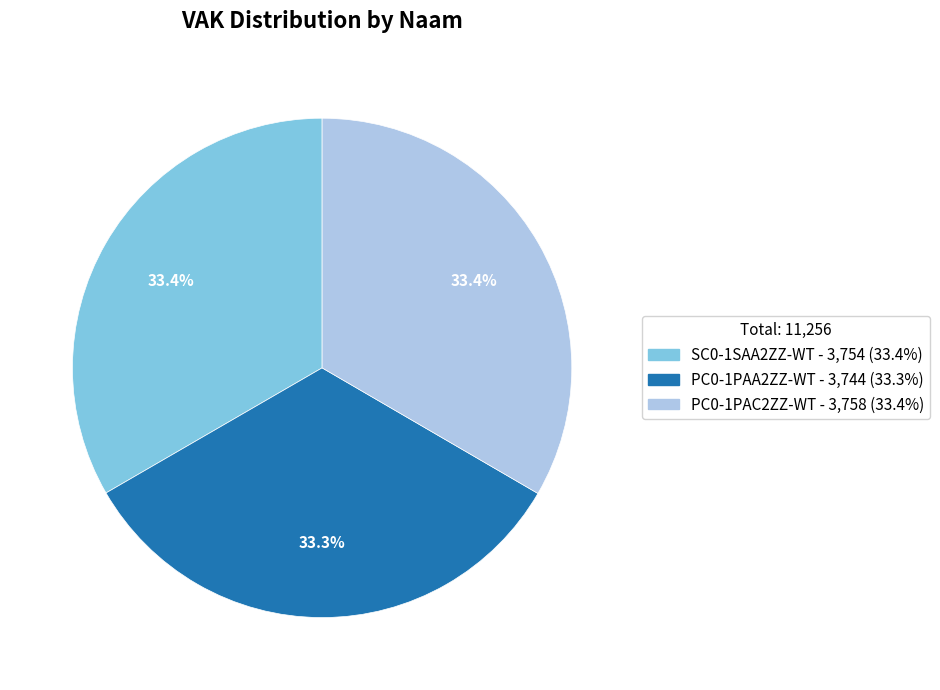

Do SC0-1SAA2ZZ-WT and PC0-1PAA2ZZ-WT together represent more than half of the pie?

Yes